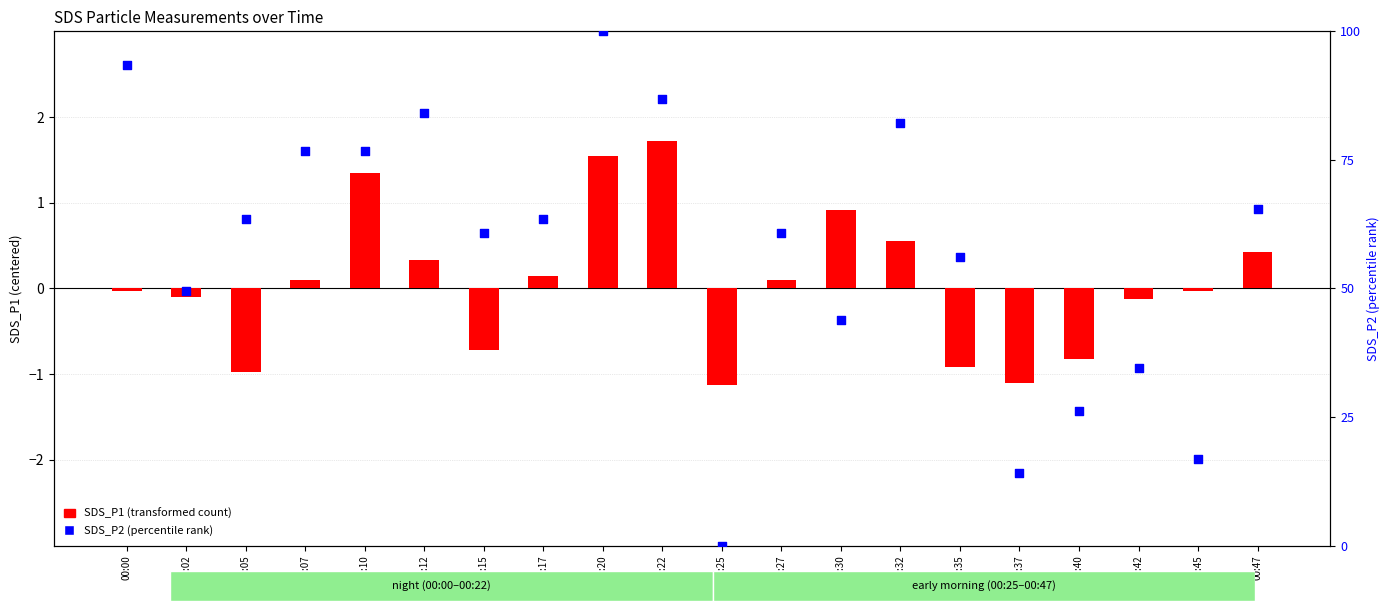

What are all the series names shown in the legend?

SDS_P1 (transformed count), SDS_P2 (percentile rank)